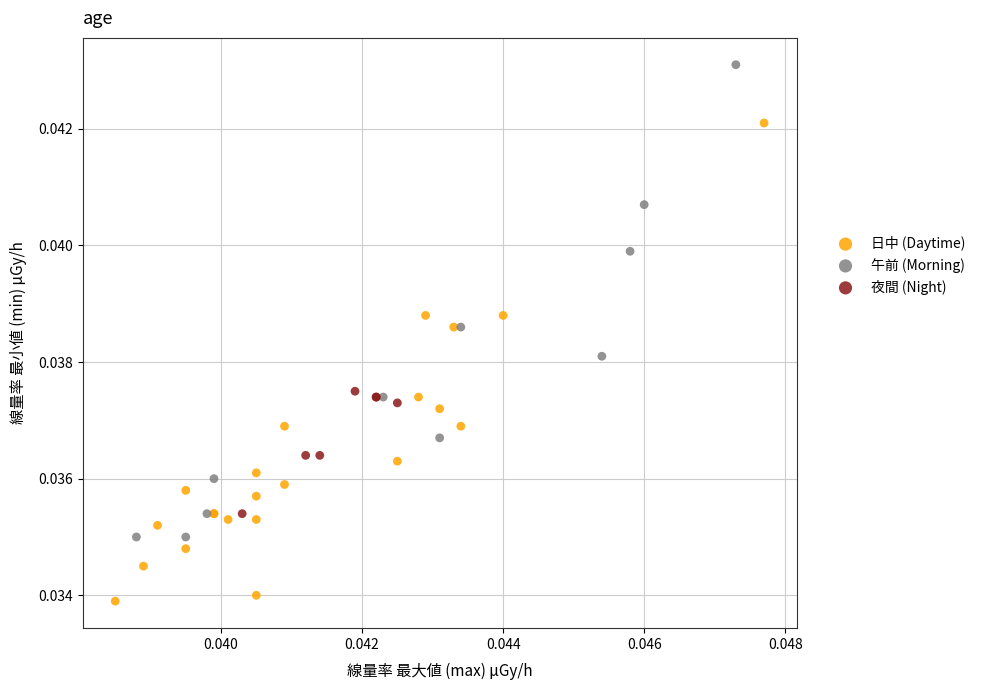

Which series reaches the minimum Y coordinate?

日中 (Daytime)